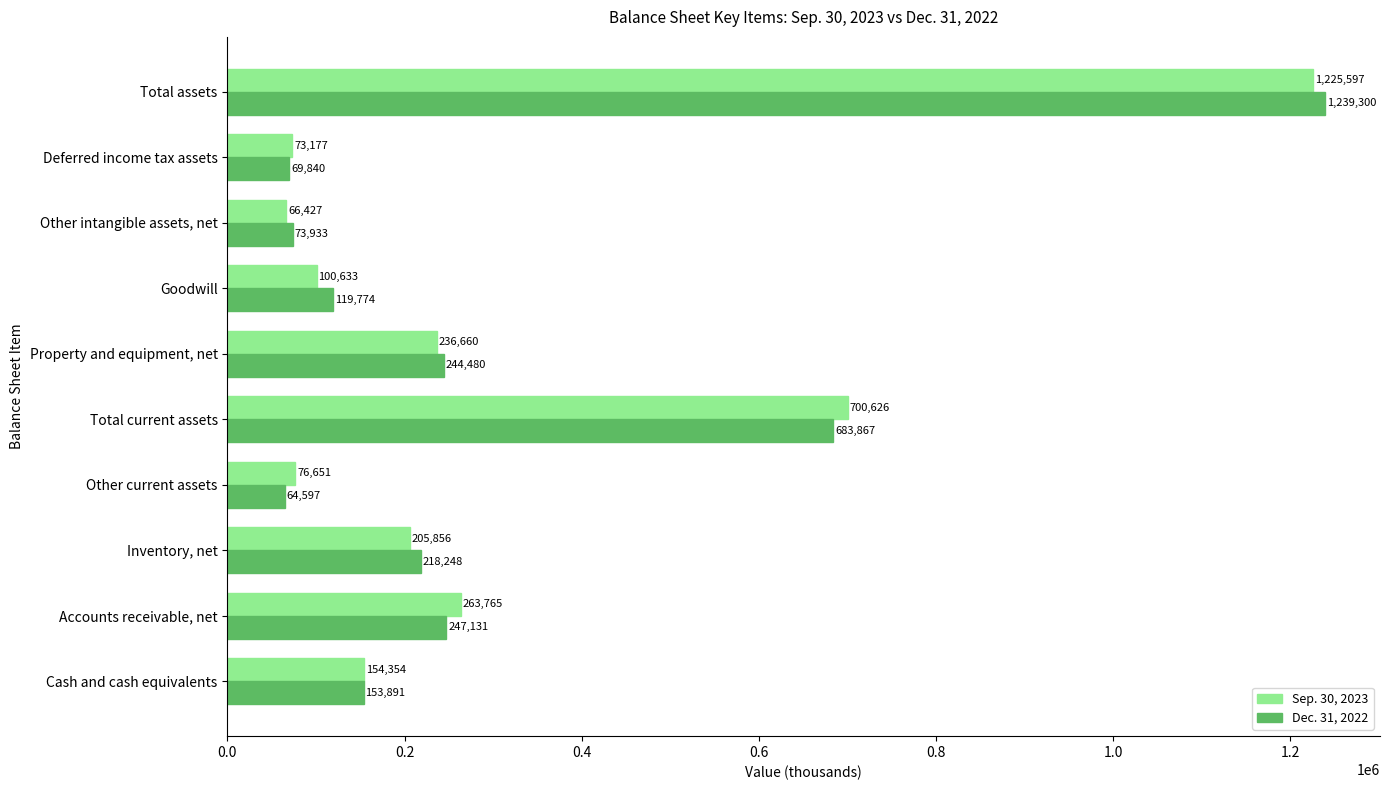

What is the difference between the highest and lowest values at Total assets?

13703